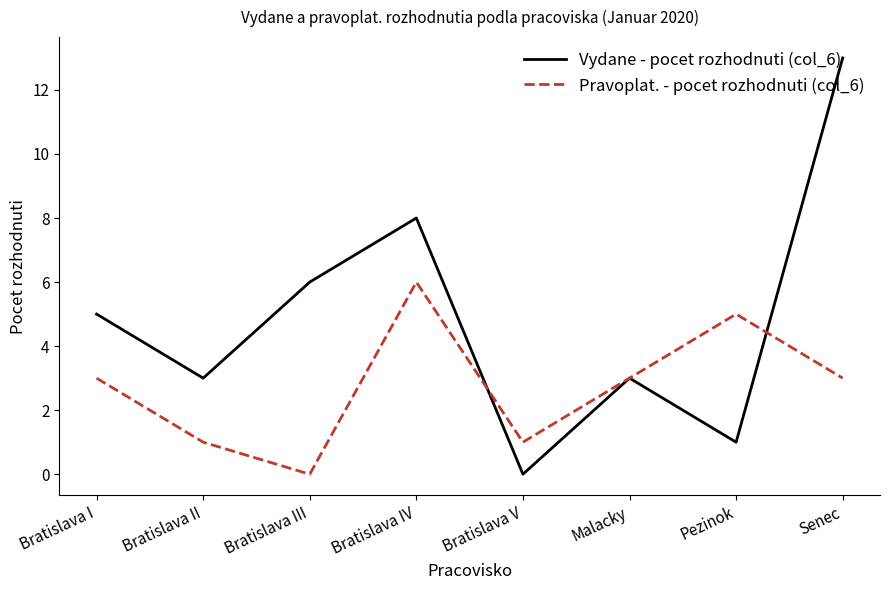

How many interior local valleys does the Vydane - pocet rozhodnuti (col_6) series have?

3